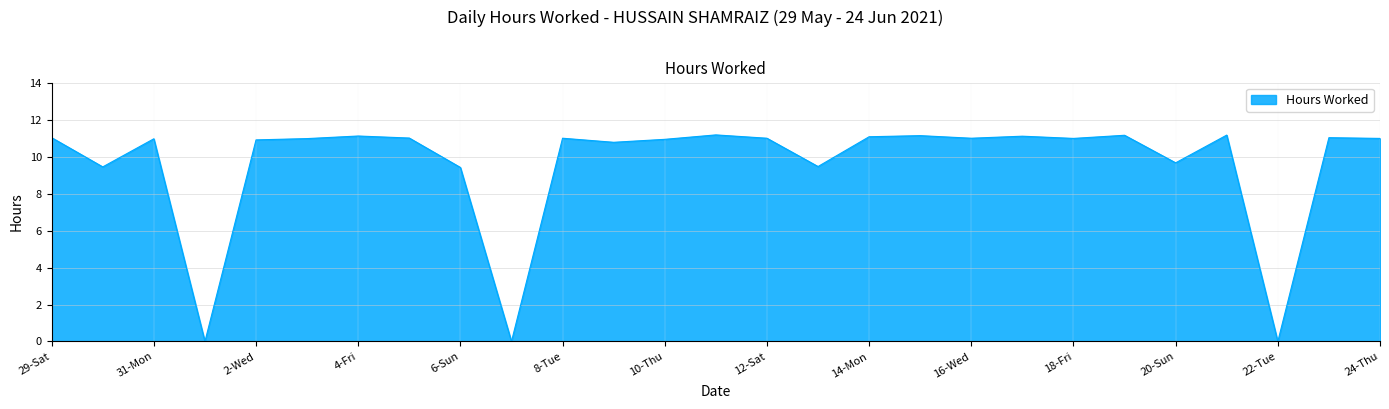

What is the greatest value displayed?

11.2